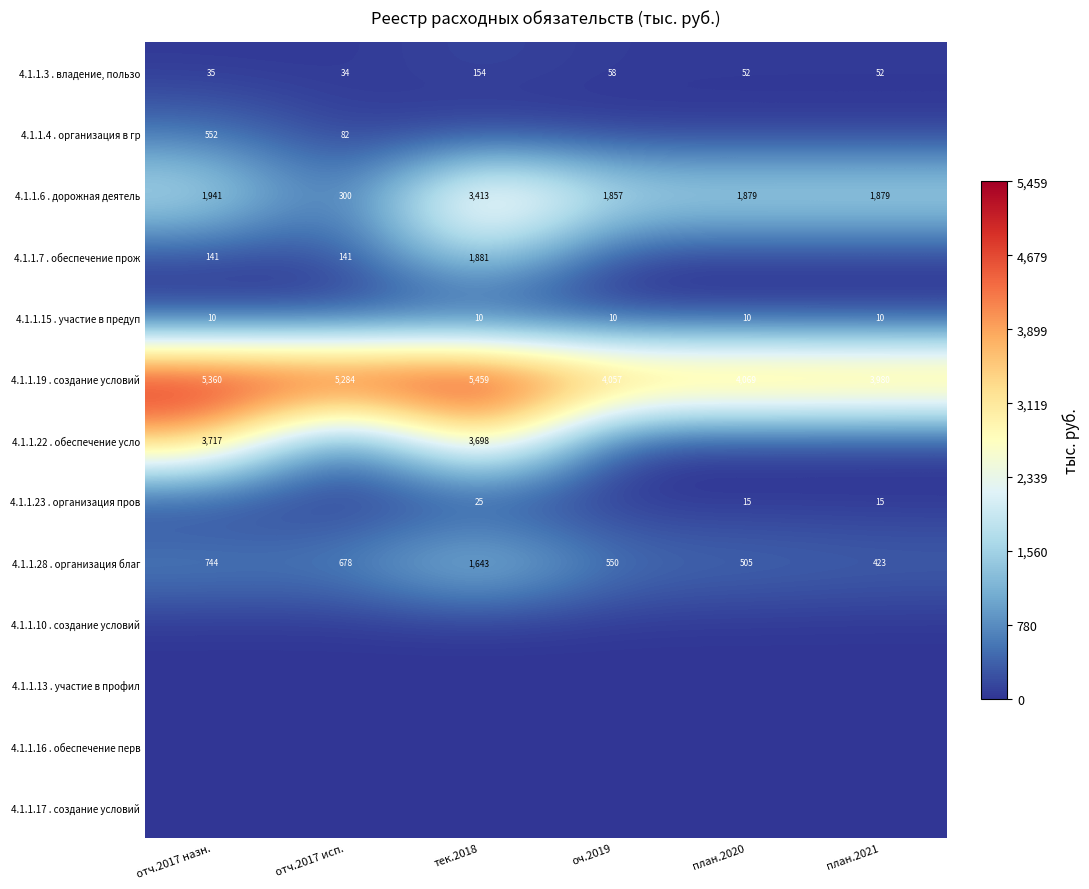

What is the difference between the 4.1.1.28 . организация благ values at отч.2017 назн. and план.2021?

321